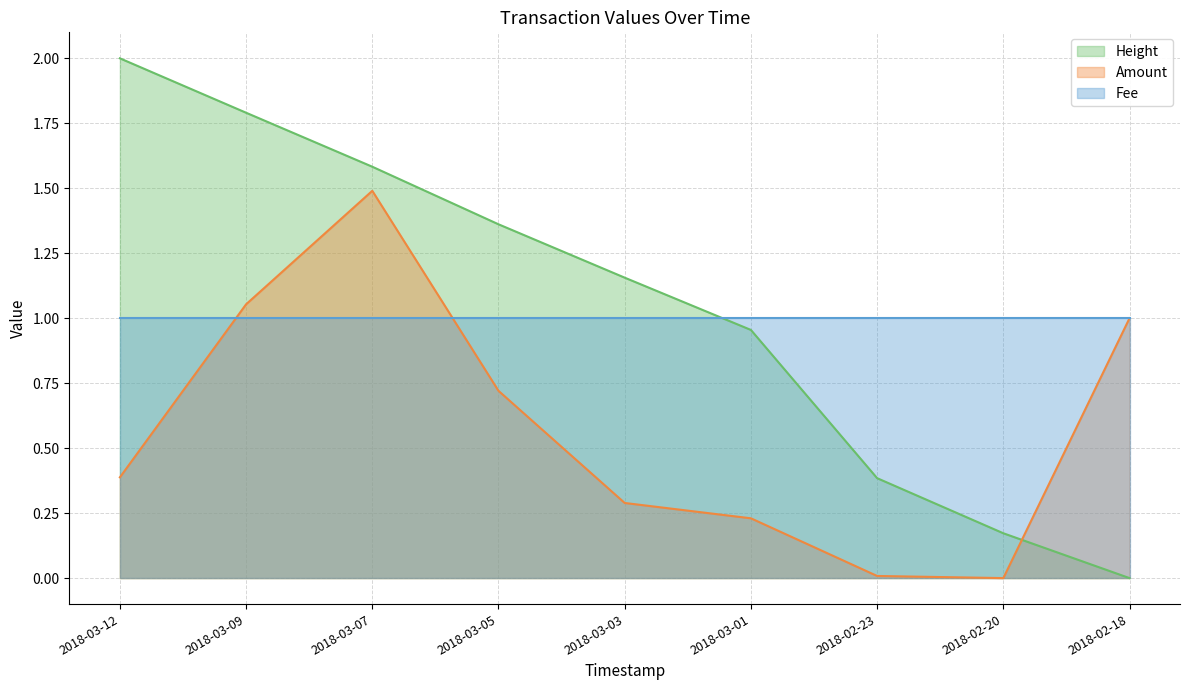

Which has a higher value, 2018-03-09 or 2018-03-01?

2018-03-09